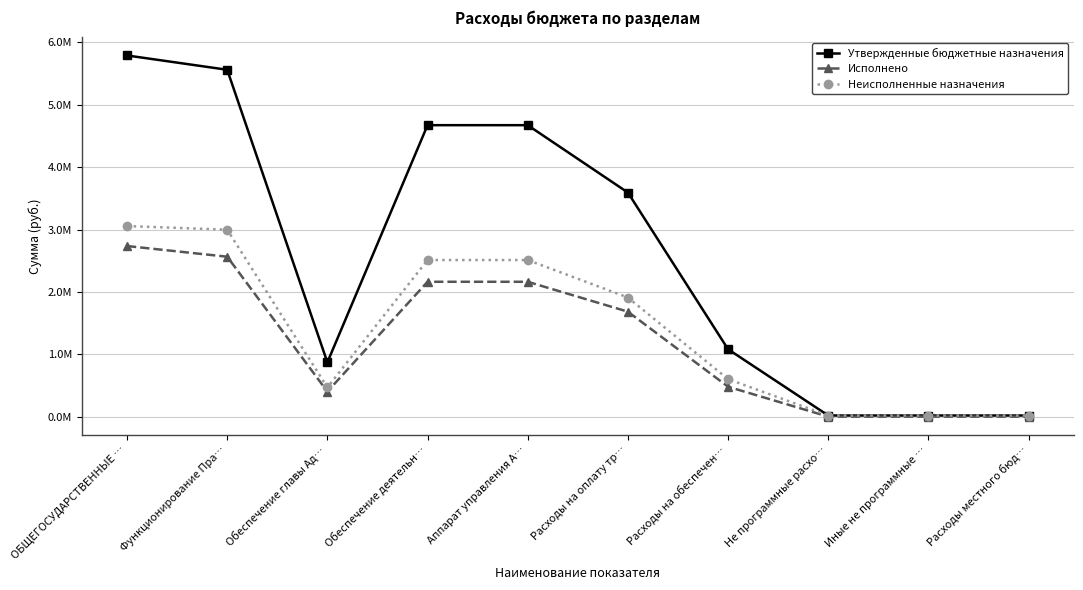

How many interior local valleys does the Исполнено series have?

1